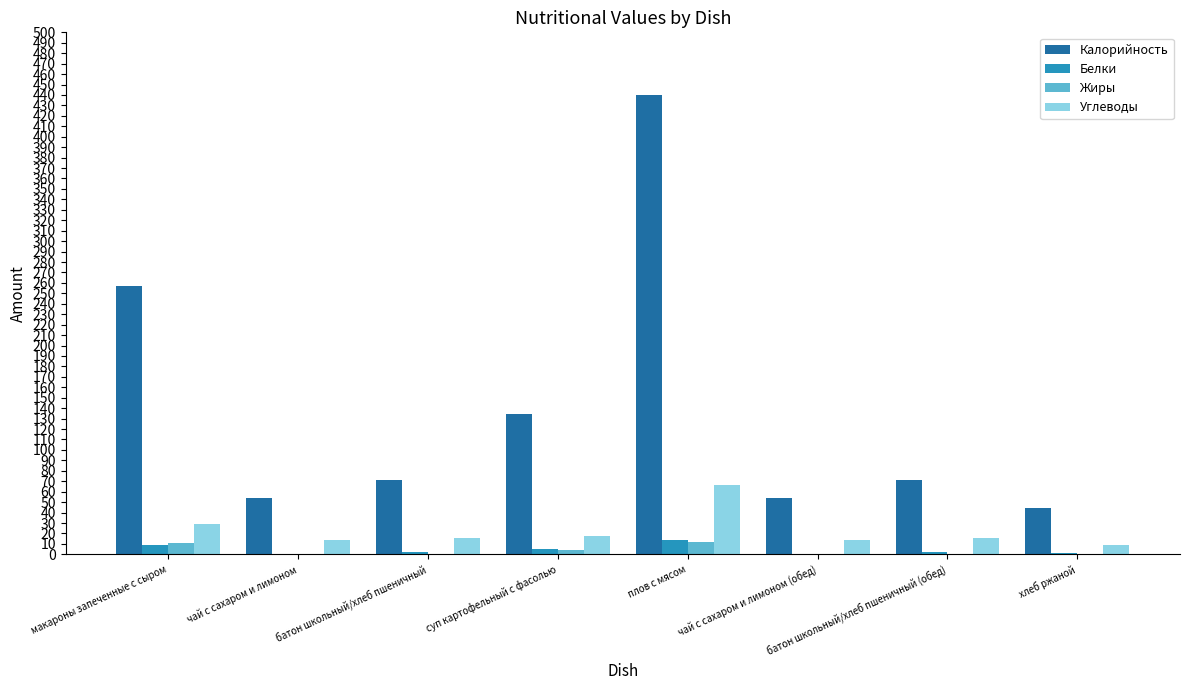

At which category is the sum across all series the highest?

плов с мясом